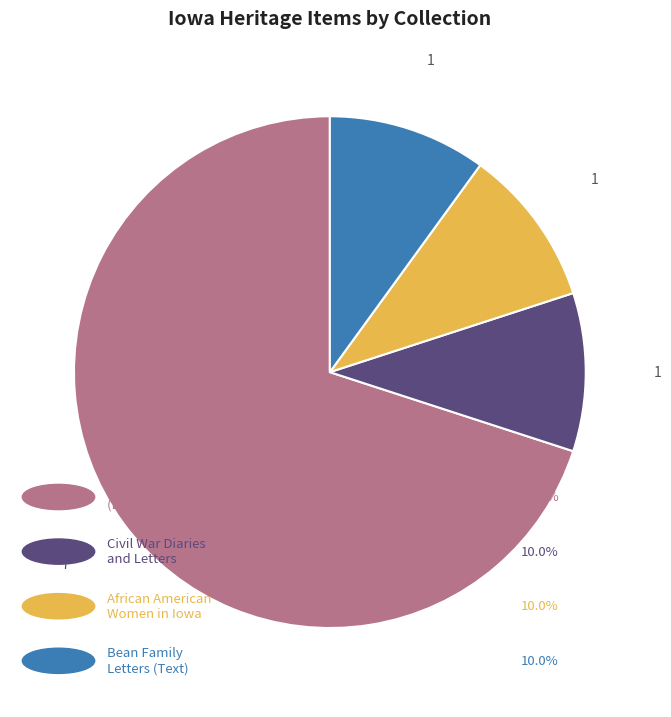

Is there a majority slice in this chart?

Yes